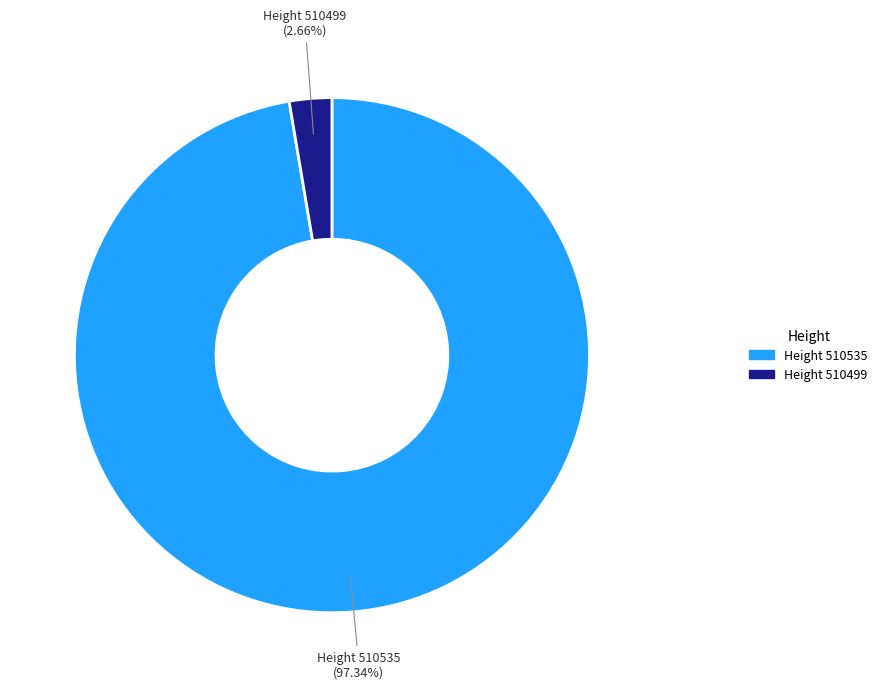

Is there any slice that represents more than half of the pie?

Yes